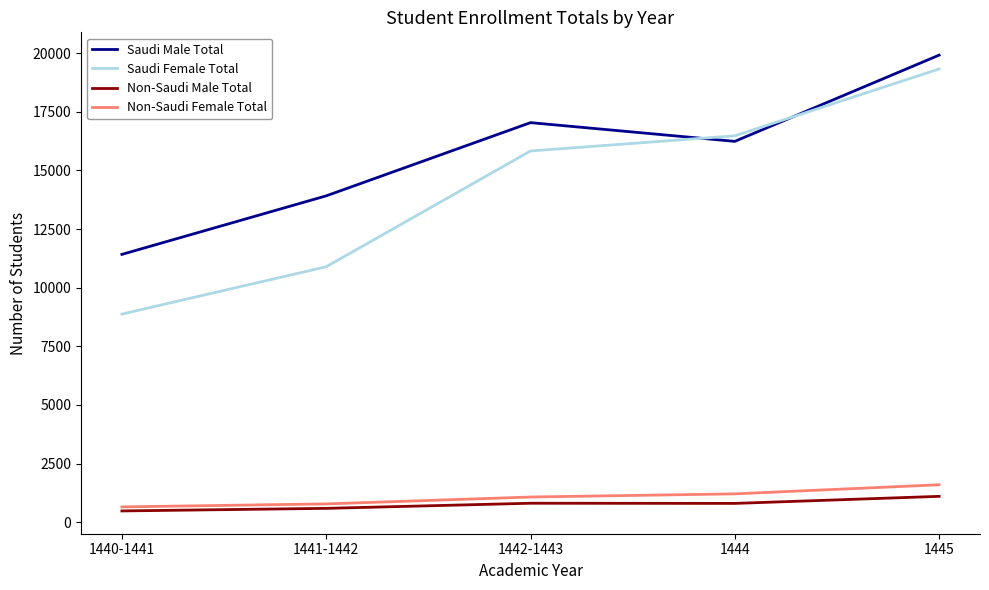

What is the difference between the Saudi Male Total values at 1445 and 1441-1442?

6001